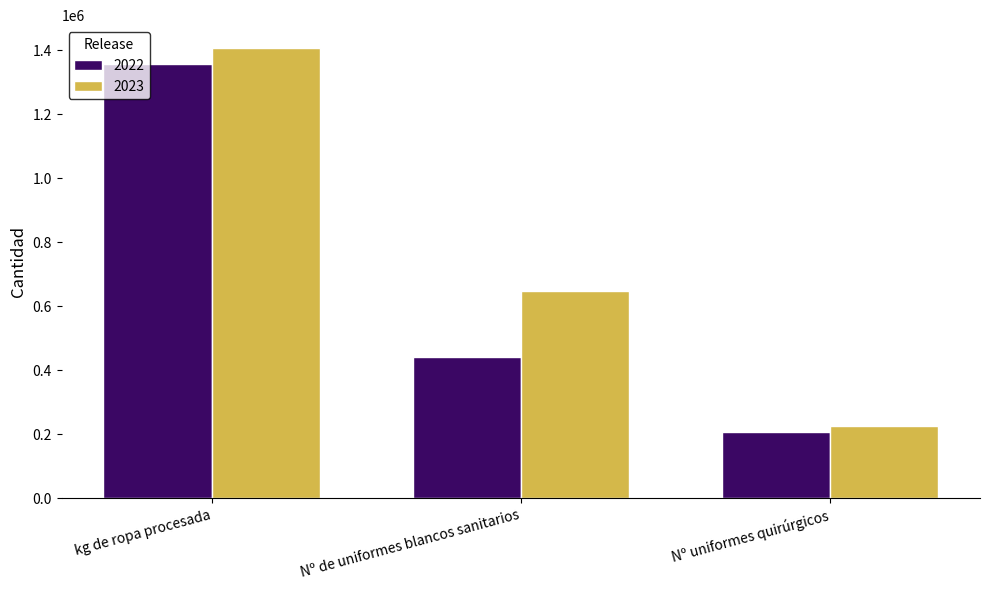

How many data points in 2023 are less than 649236?

1